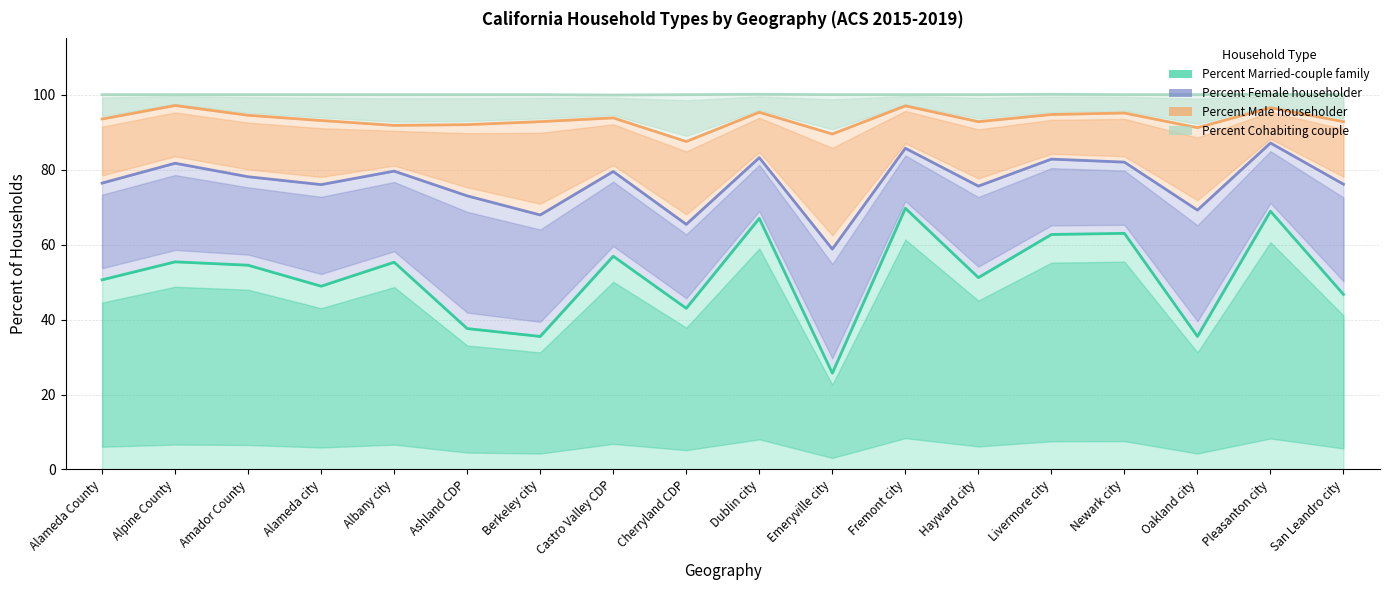

Where is the first local maximum for Percent Female householder?

Alpine County